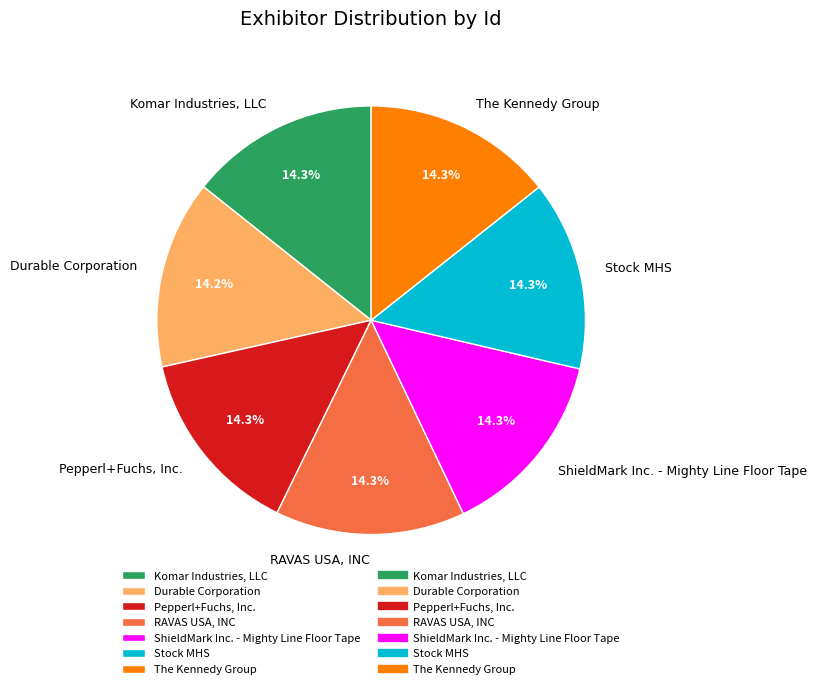

The RAVAS USA, INC slice represents 21% of the pie. True or false?

False